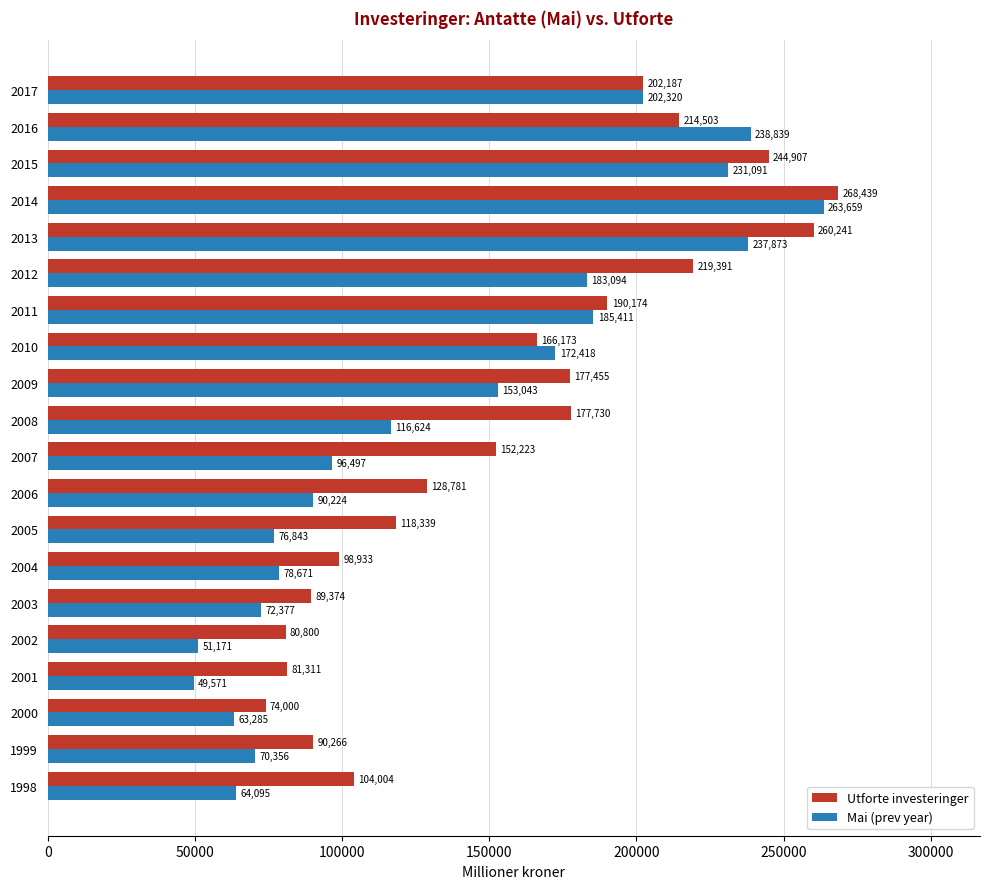

Which series has the largest total across all categories?

Utforte investeringer